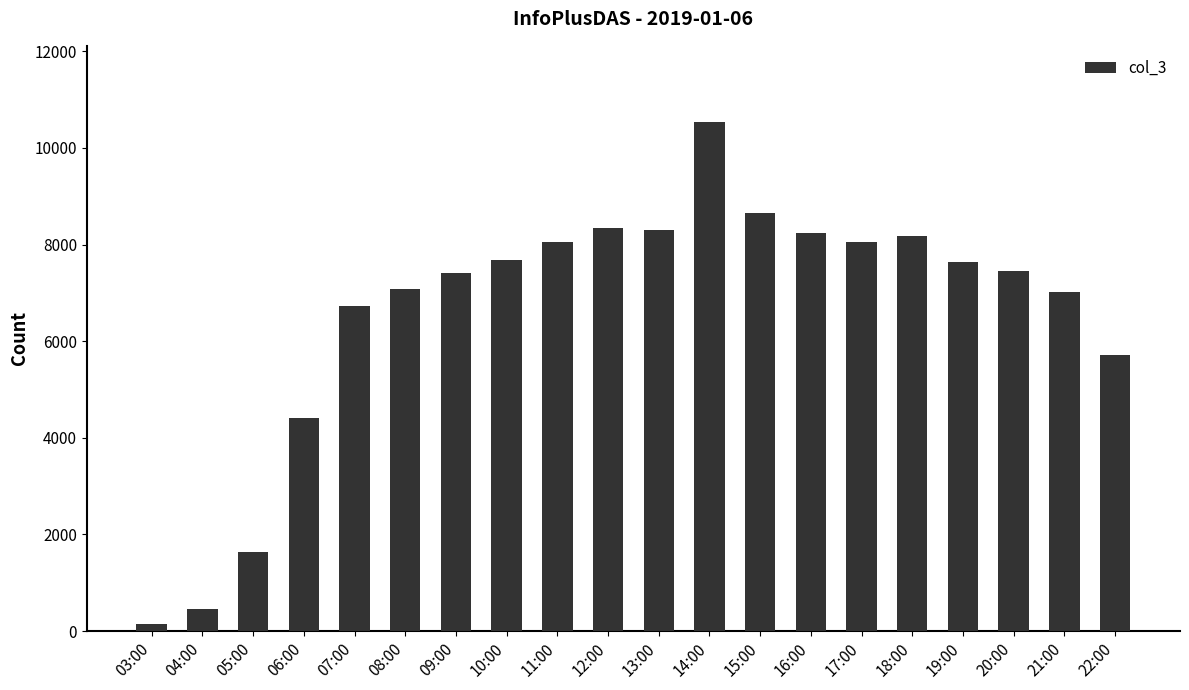

What is the change in value from 03:00 to 16:00?

+8098